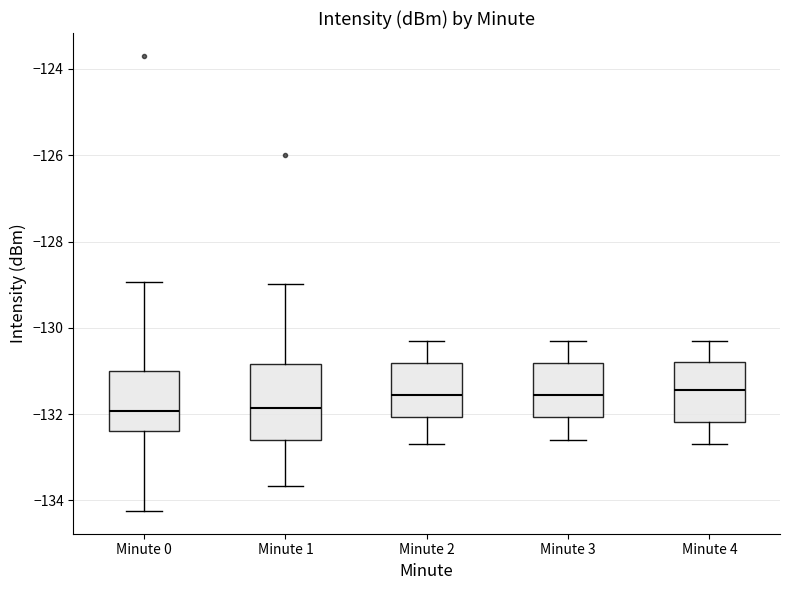

Reading left to right, read every box against the y-axis: the position of its median line, the range the box covers, and the ends of its whiskers. The values are not printed on the chart, so give them approximately, as read against the axis.

Minute 0: median -132.0, box -132.4 to -131.0, whiskers -134.2 to -129.0
Minute 1: median -131.8, box -132.6 to -130.8, whiskers -133.6 to -129.0
Minute 2: median -131.6, box -132.0 to -130.8, whiskers -132.6 to -130.2
Minute 3: median -131.6, box -132.0 to -130.8, whiskers -132.6 to -130.2
Minute 4: median -131.4, box -132.2 to -130.8, whiskers -132.6 to -130.2